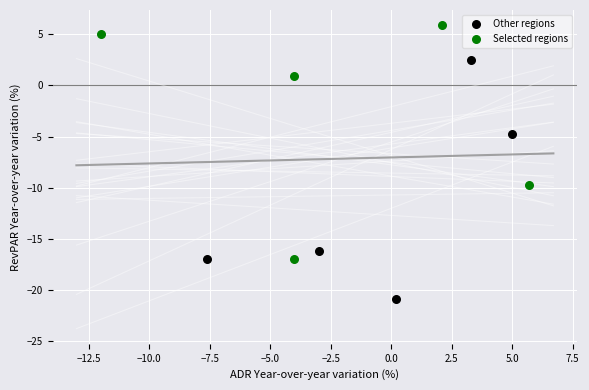

Which series has the widest spread of Y values?

Other regions